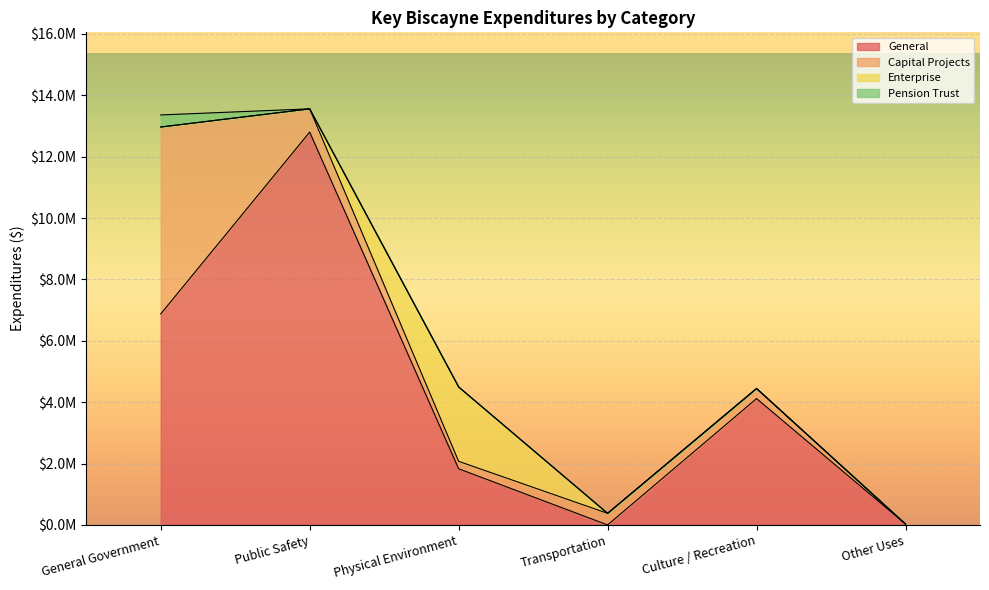

What are all the series names shown in the legend?

General, Capital Projects, Enterprise, Pension Trust